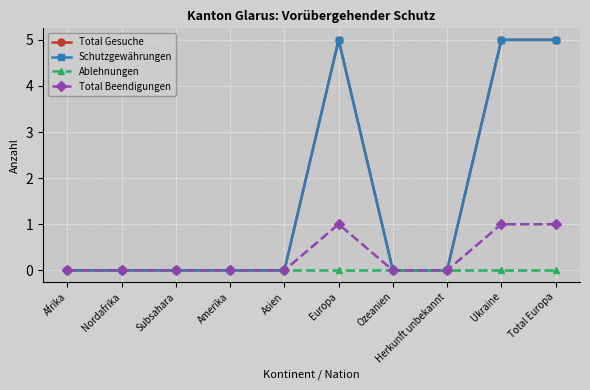

Between Ozeanien and Amerika, which is larger?

Ozeanien